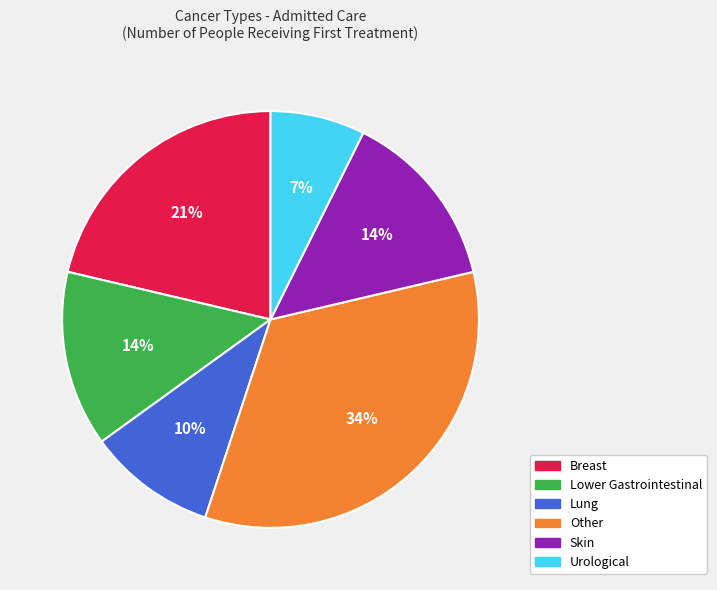

What is the ratio of the value at Breast to the value at Lung?

2.1